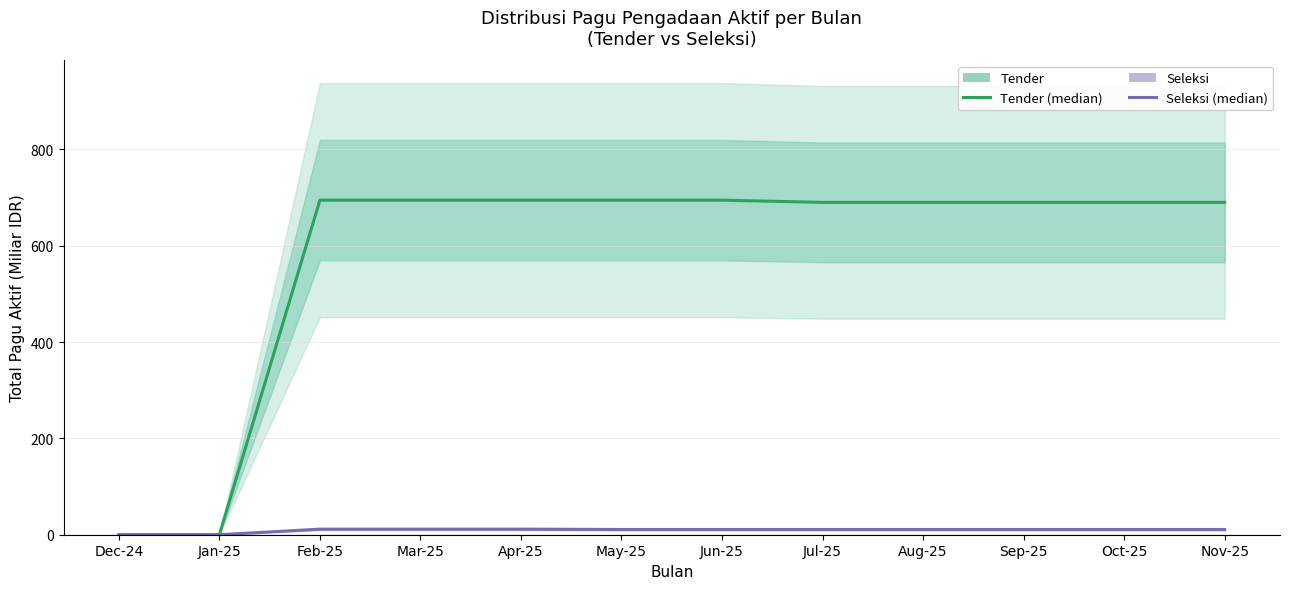

At which label does Seleksi reach its peak?

Feb-25